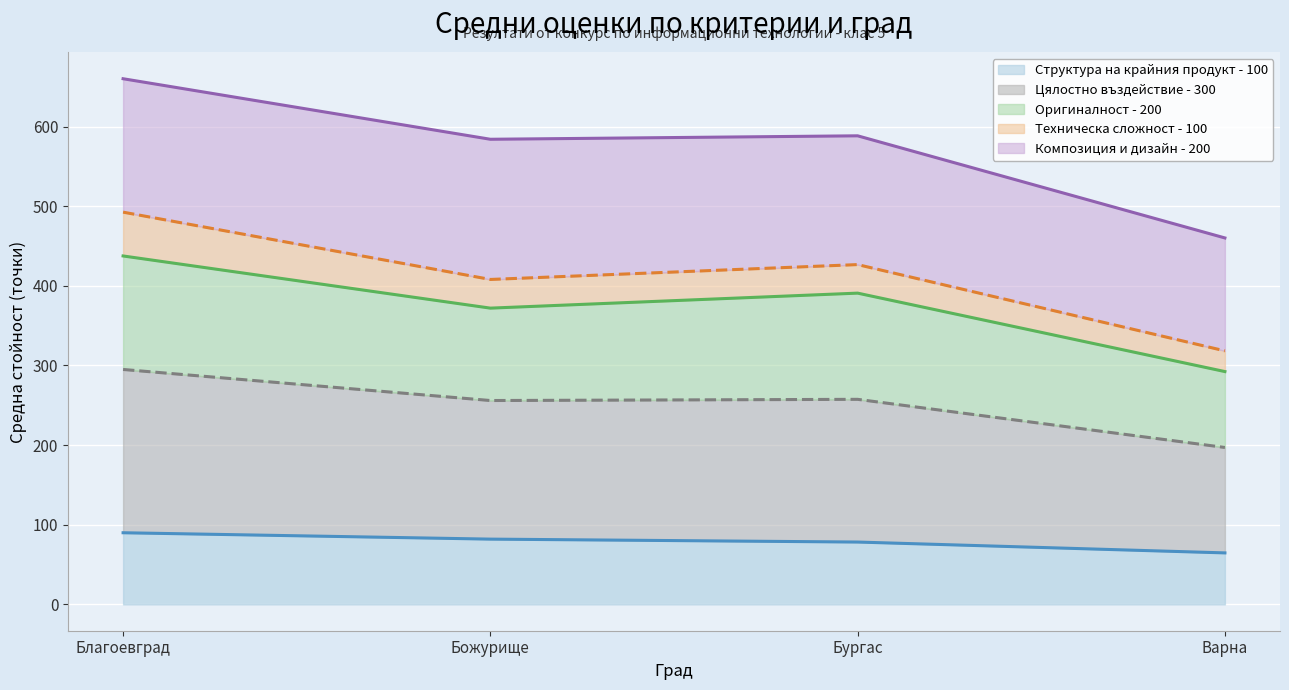

What is the minimum value for Структура на крайния продукт - 100?

64.7